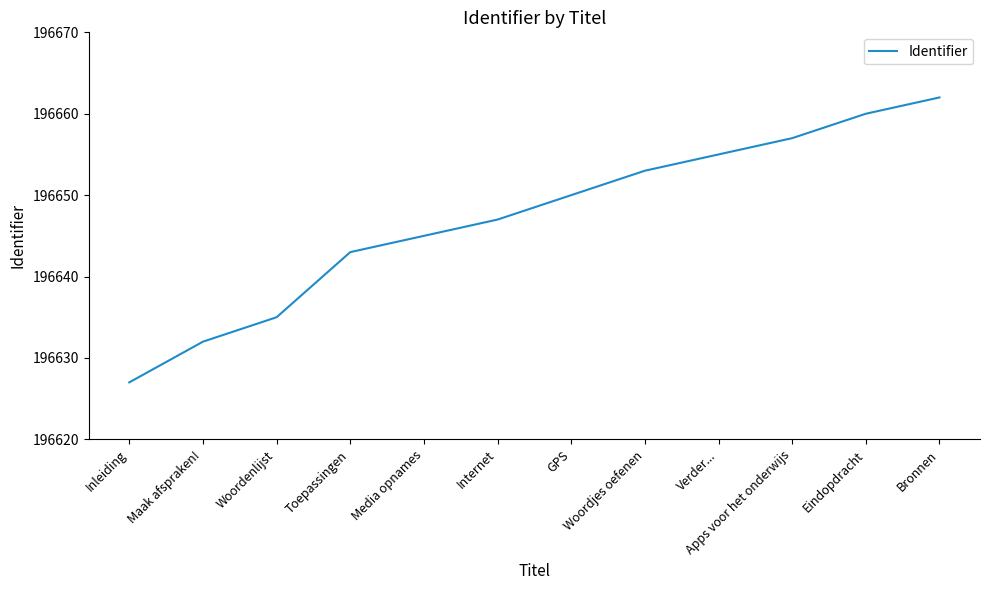

True or false: the data has more than 0 interior local peaks.

False